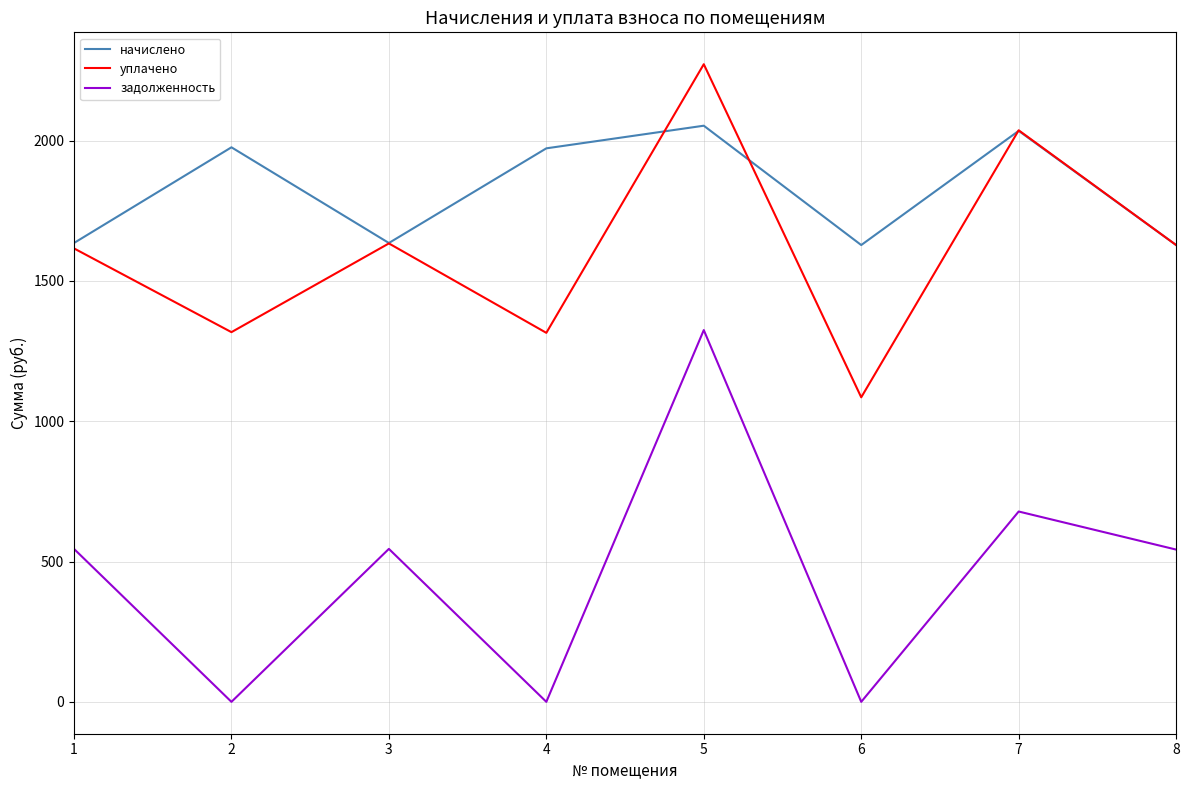

What is the approximate value of начислено at 3?

1635.0